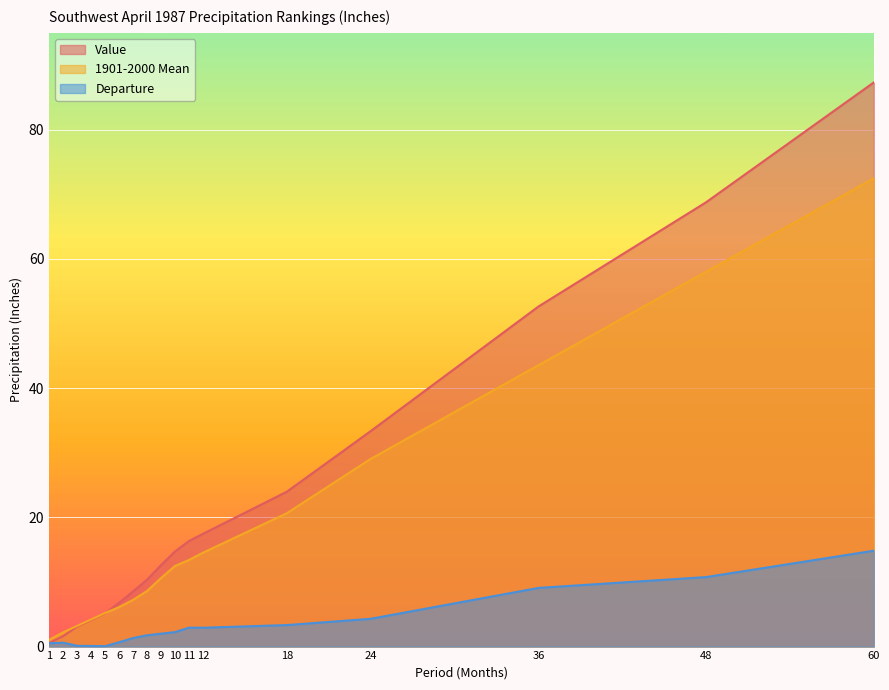

Which category has the lowest value in the Value series?

1